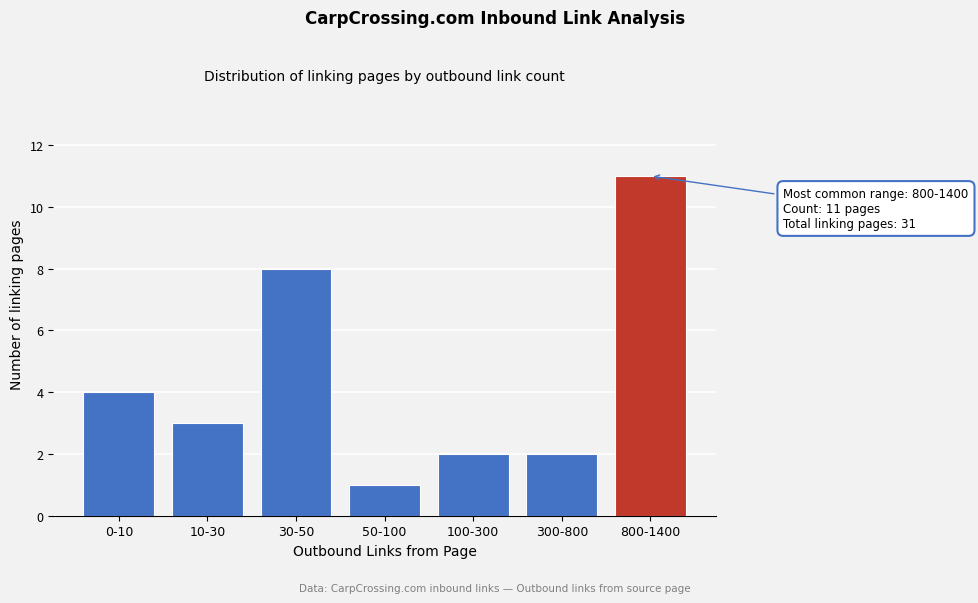

Reading left to right, list all the values displayed in this chart.

0-10=4	10-30=3	30-50=8	50-100=1	100-300=2	300-800=2	800-1400=11